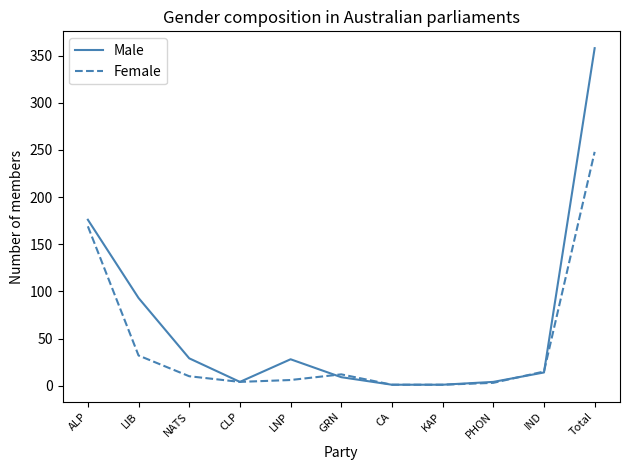

How many lines are shown in the chart?

2